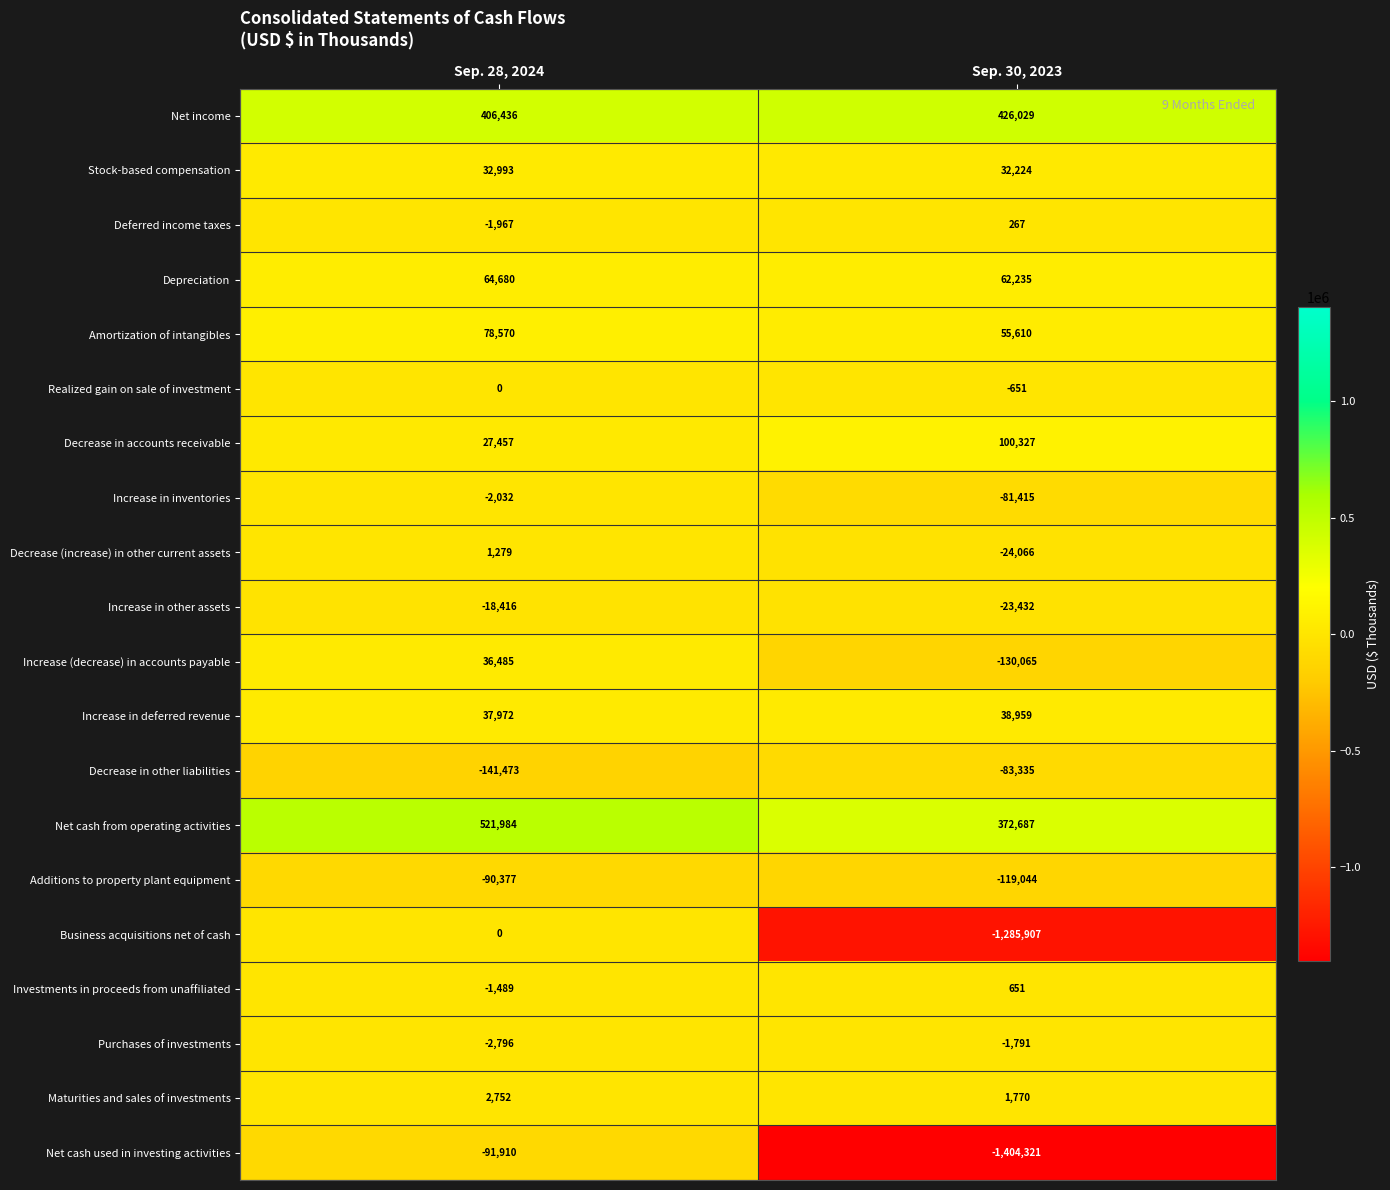

What is the total value across all series at Sep. 30, 2023?

-2063268